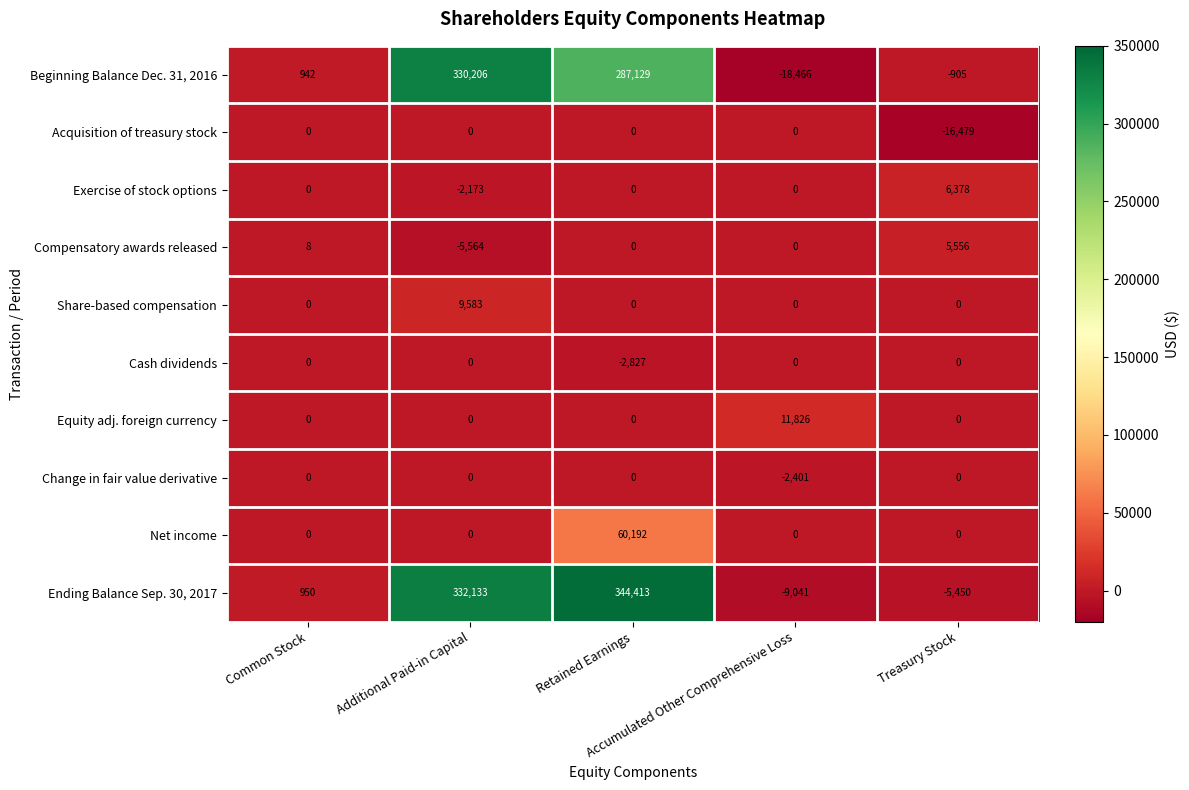

What is the average value of the Exercise of stock options series?

841